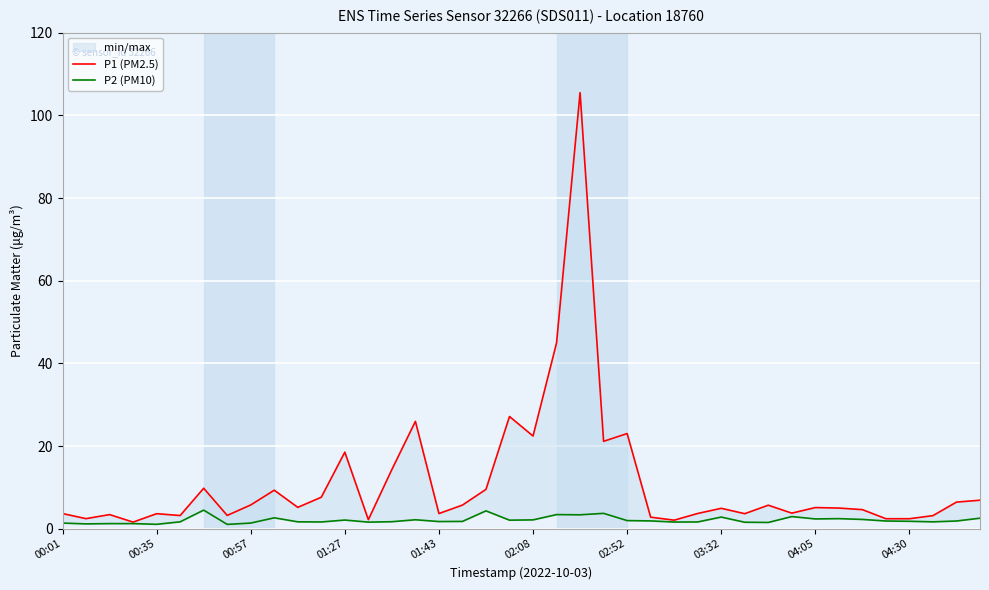

Rank the series at 00:35 from lowest to highest value.

P2 (PM10), P1 (PM2.5)